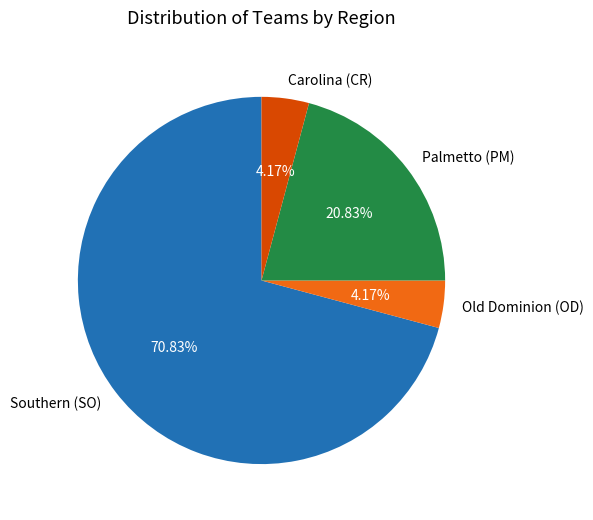

To the nearest percent, what portion does Old Dominion (OD) represent?

4%